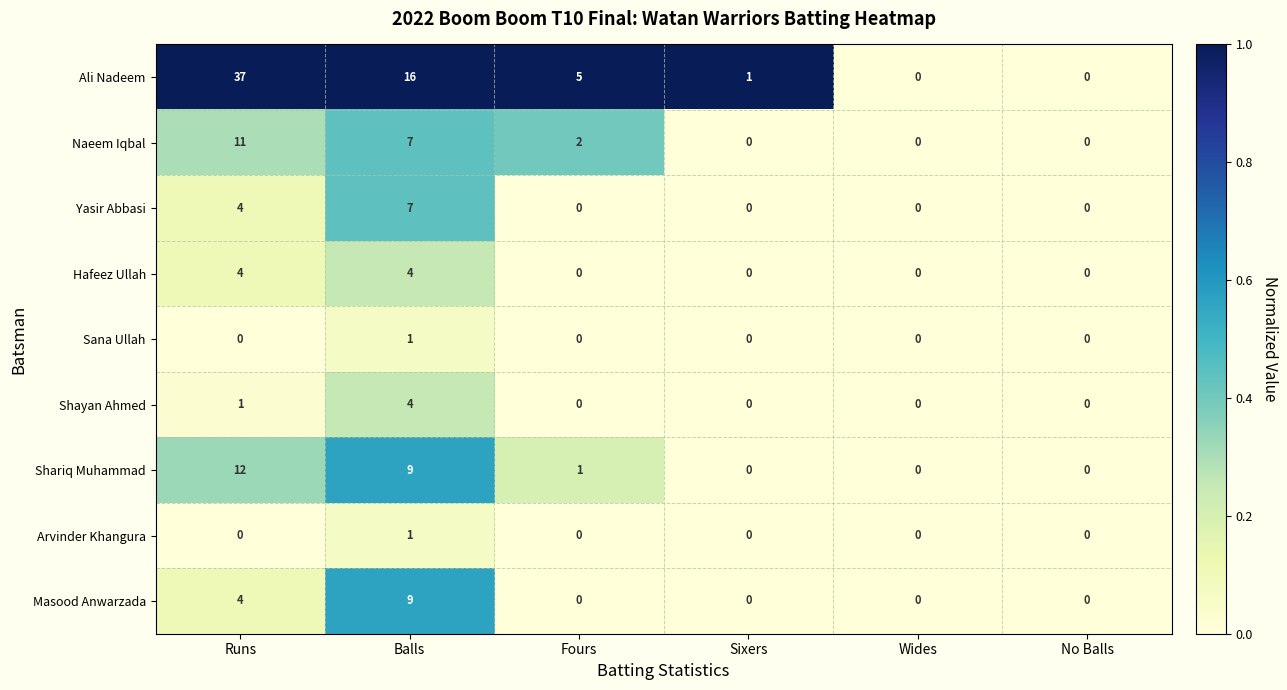

The value of Ali Nadeem at Runs is 13. True or false?

False